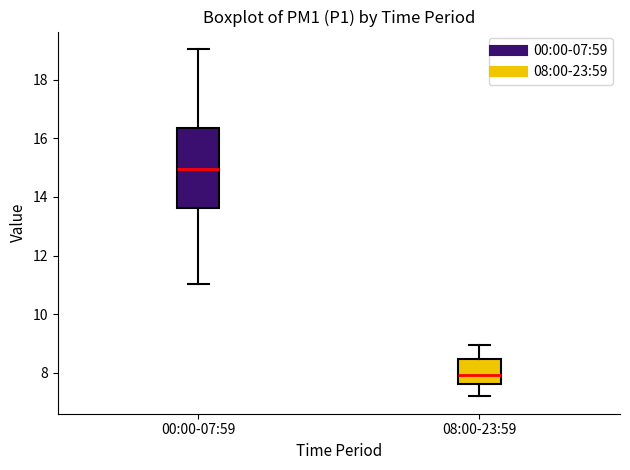

Reading left to right, read every box against the y-axis: the position of its median line, the range the box covers, and the ends of its whiskers. The values are not printed on the chart, so give them approximately, as read against the axis.

00:00-07:59: median 15.0, box 13.6 to 16.4, whiskers 11.0 to 19.0
08:00-23:59: median 8.0, box 7.6 to 8.4, whiskers 7.2 to 9.0